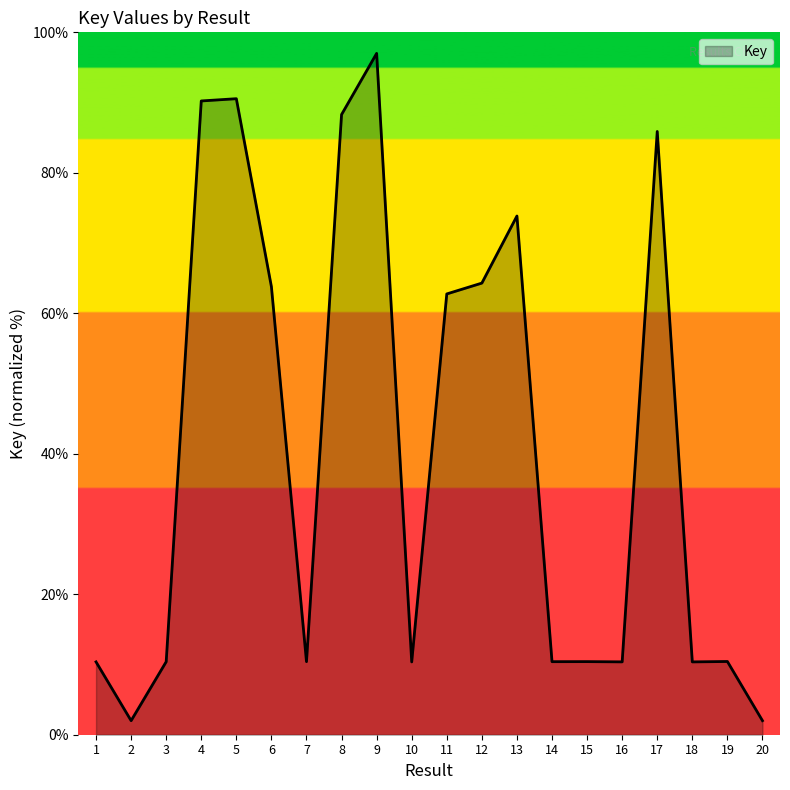

At which category does the chart reach its peak across all series?

9